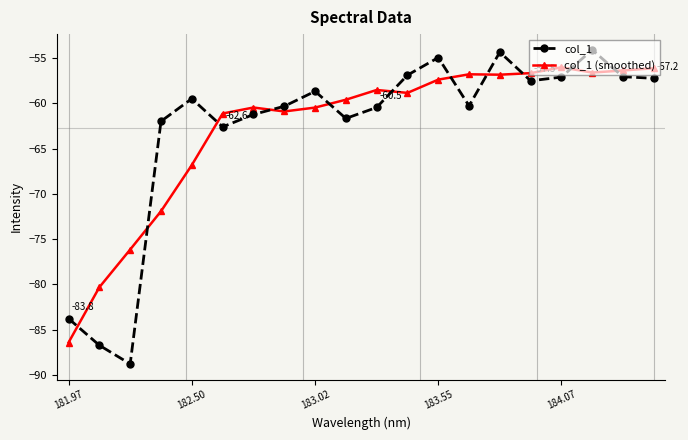

Which series has the largest range (max minus min)?

col_1